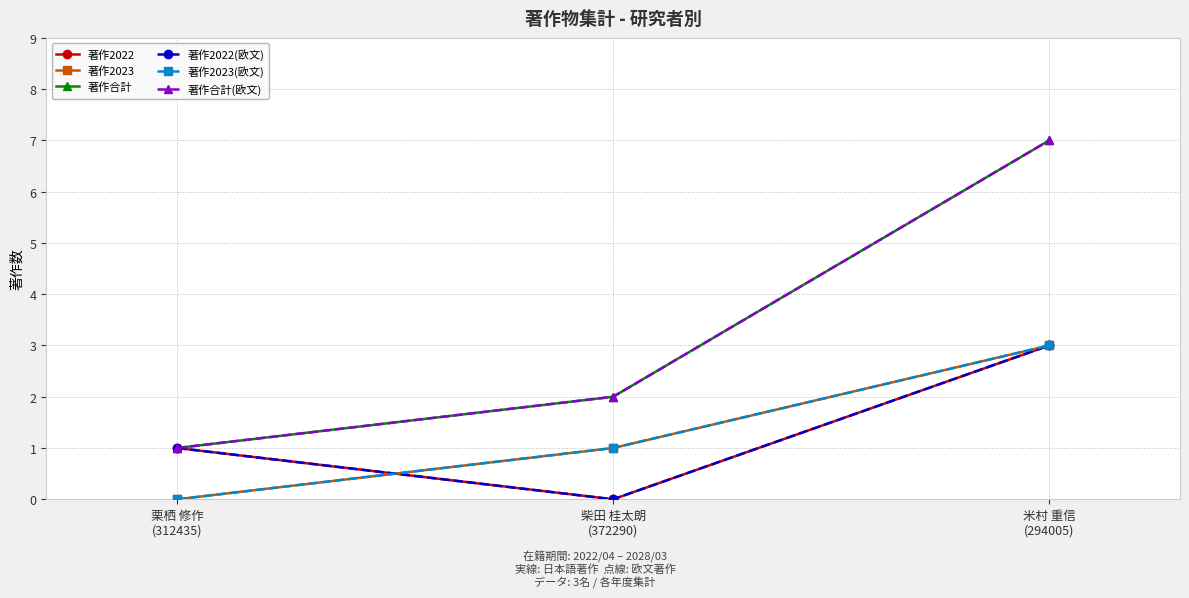

What is the label of the 2nd point from the right?

柴田 桂太朗
(372290)